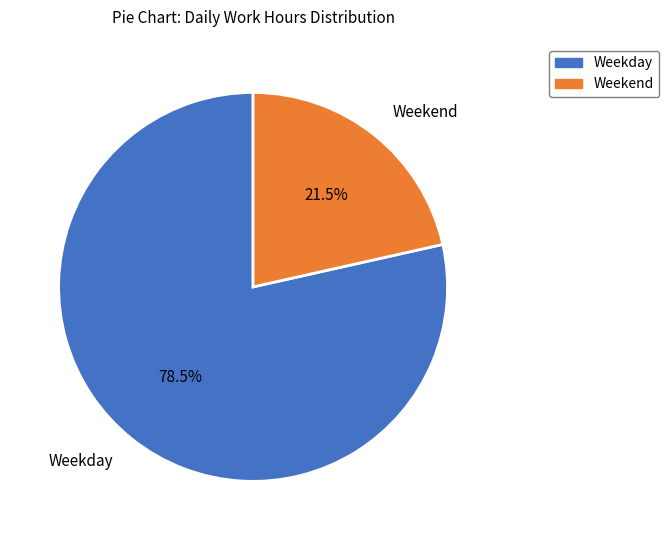

Combined, what portion of the pie is Weekend and Weekday?

100.0%